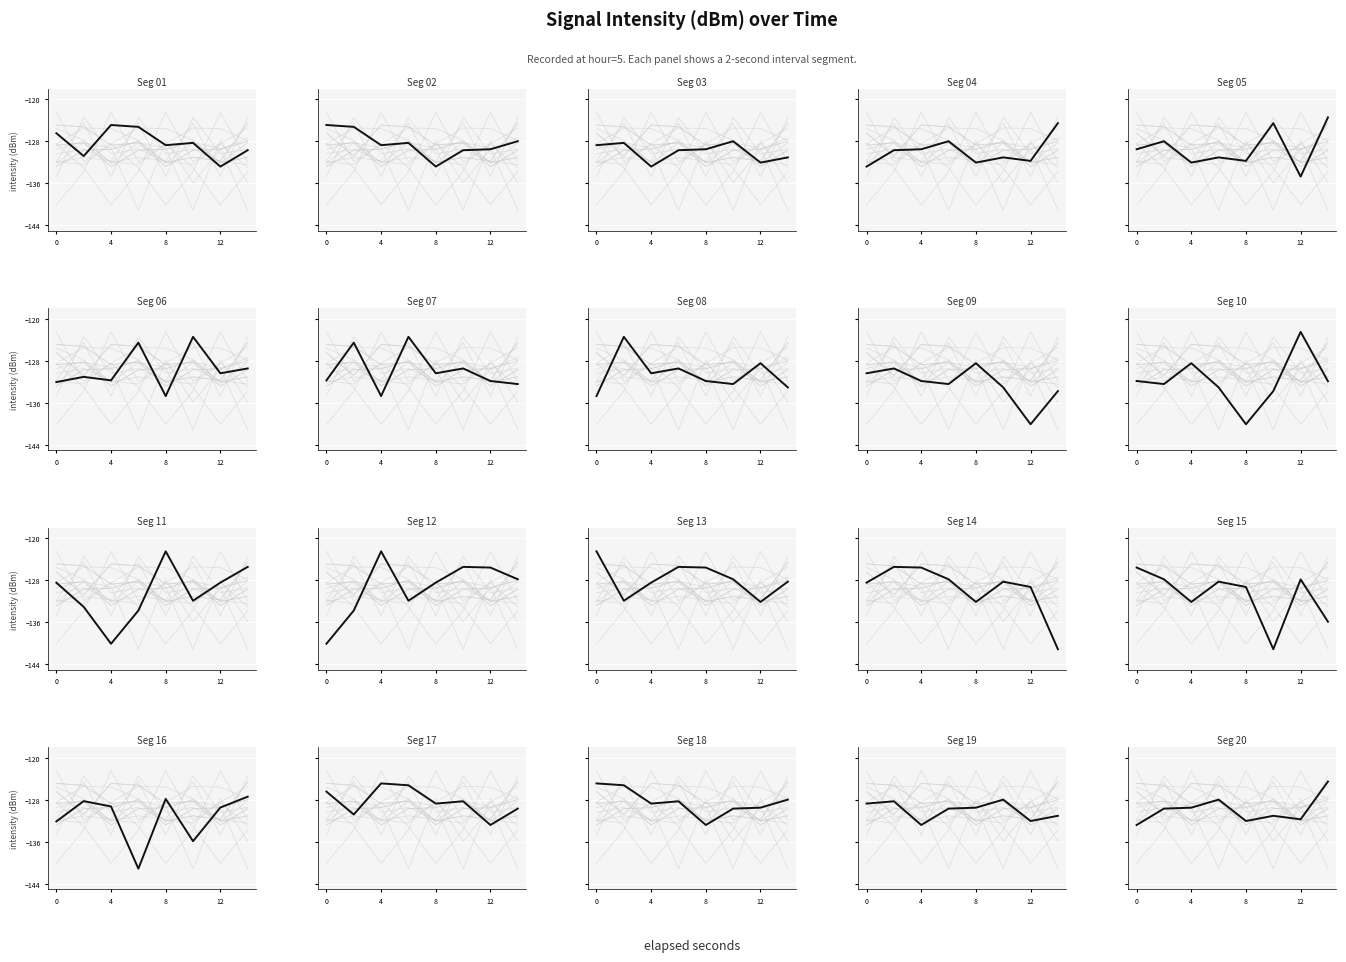

What is the value of the 9th point from the left?

-129.5